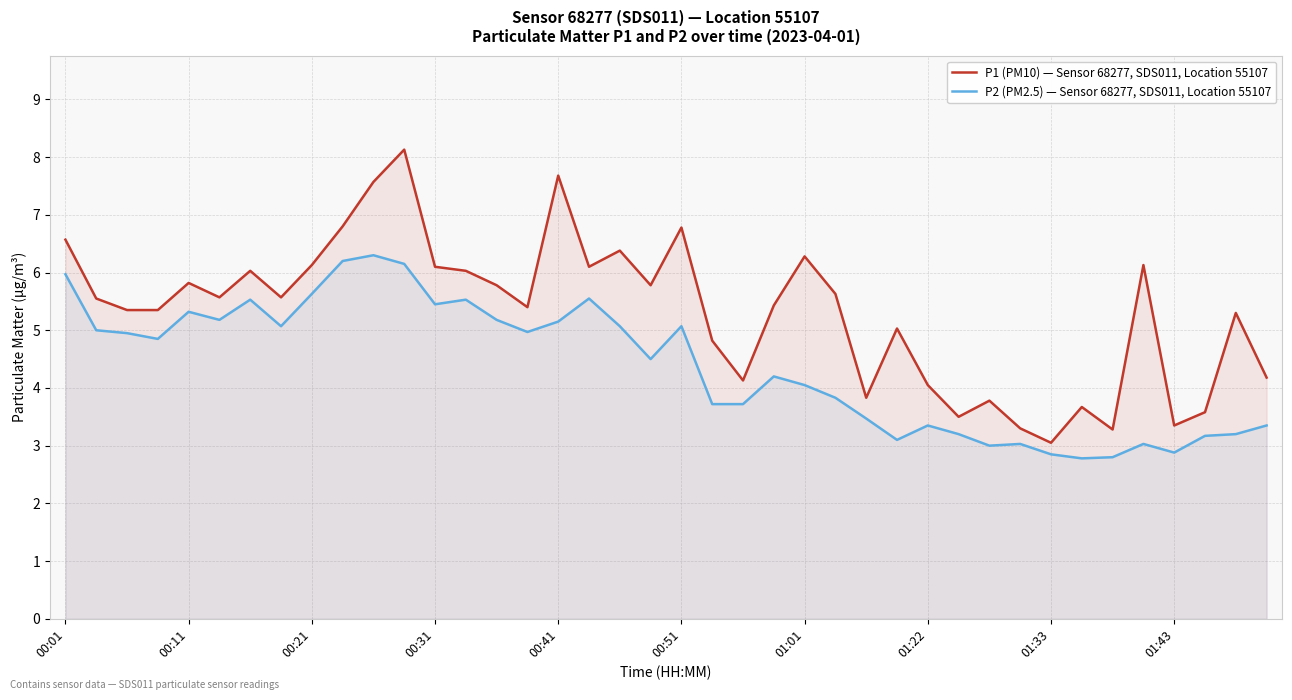

At which label does P1 (PM10) — Sensor 68277, SDS011, Location 55107 first exceed 5?

00:01